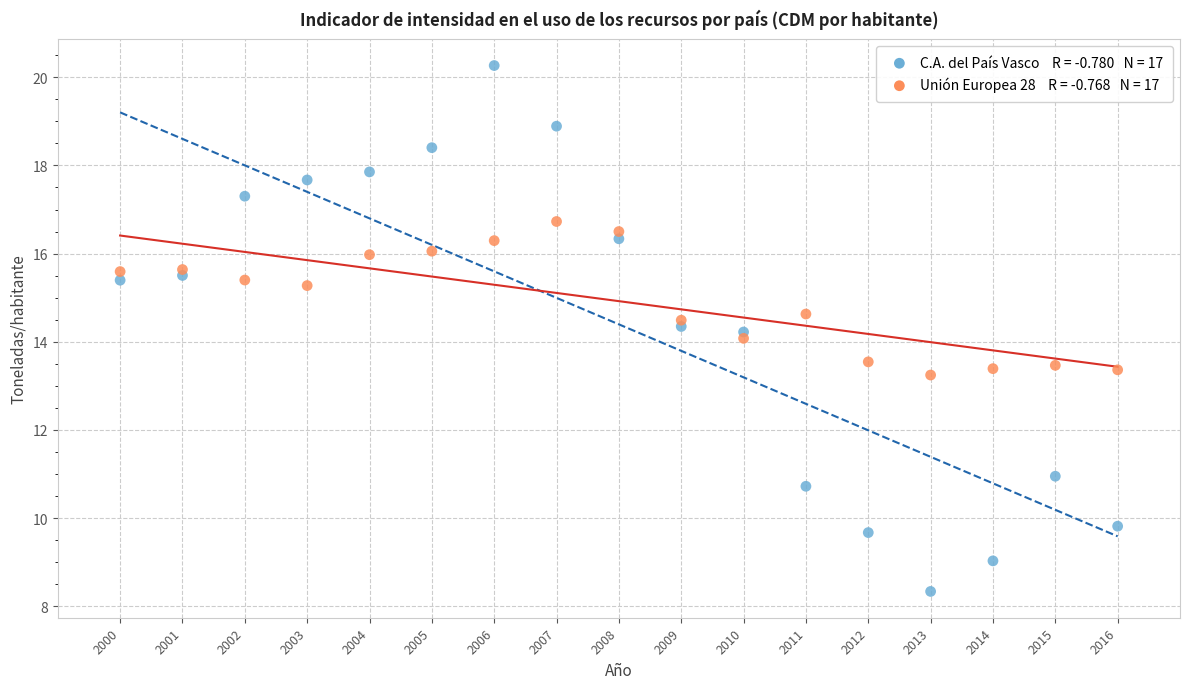

Across all data points, what is the range of X values (max minus min)?

16.0